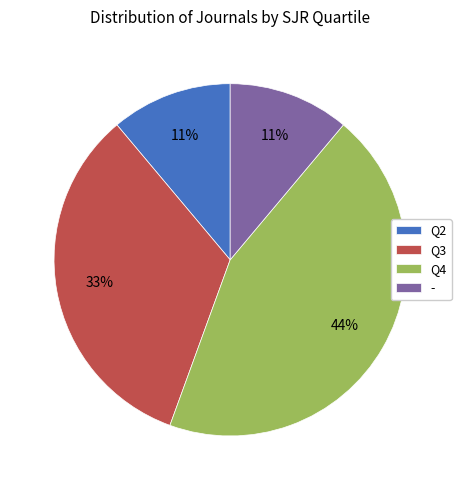

The Q4 slice represents 44% of the pie. True or false?

True